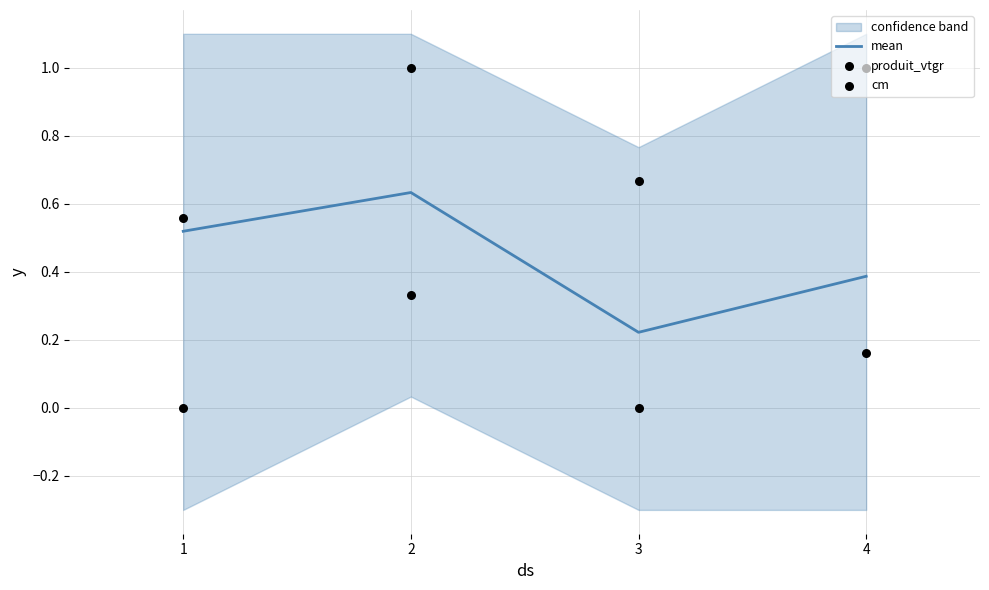

What is the total value across all series at 2?

2.0